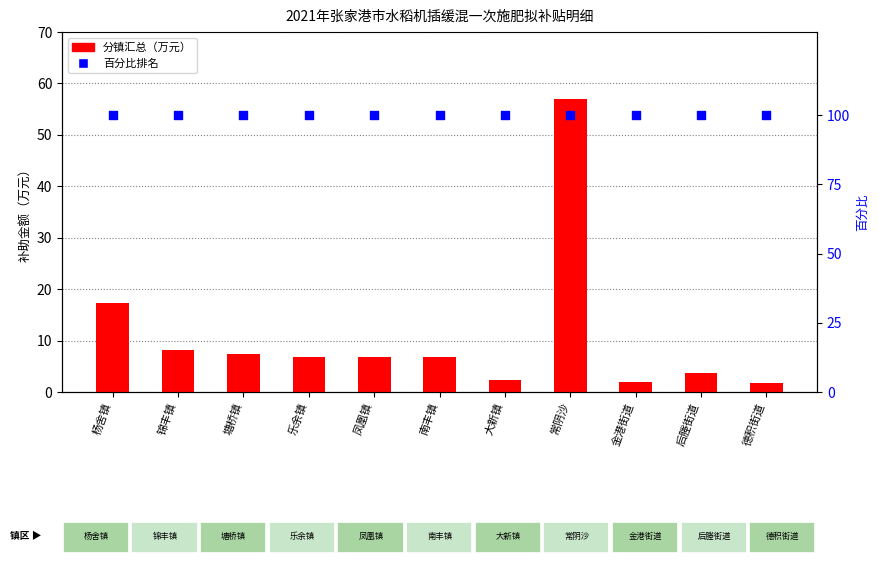

Which series reaches the maximum Y coordinate?

百分比排名